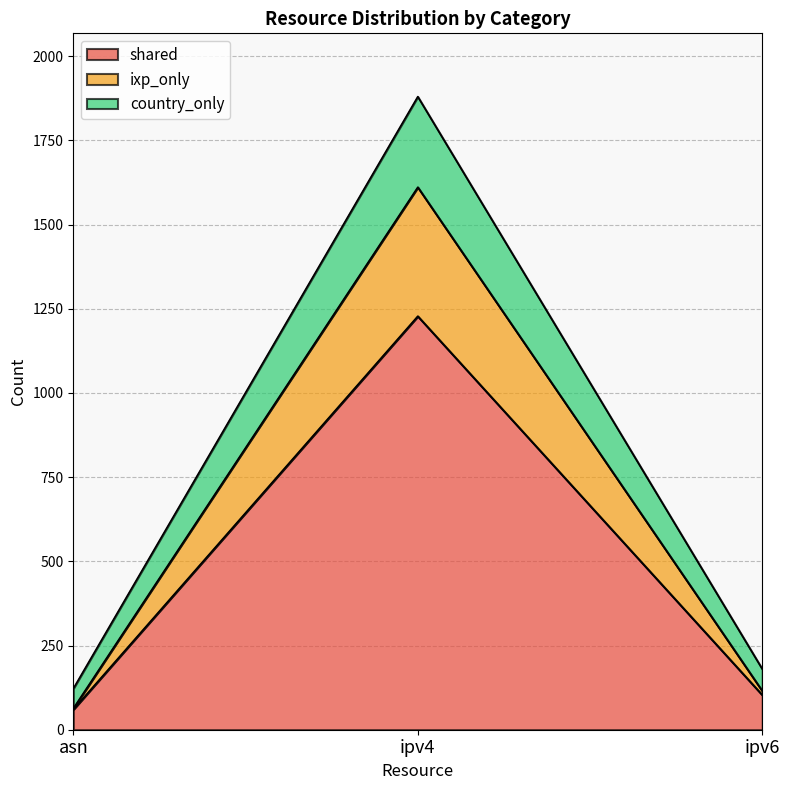

Reading left to right, what are the values for shared?

60	1228	103